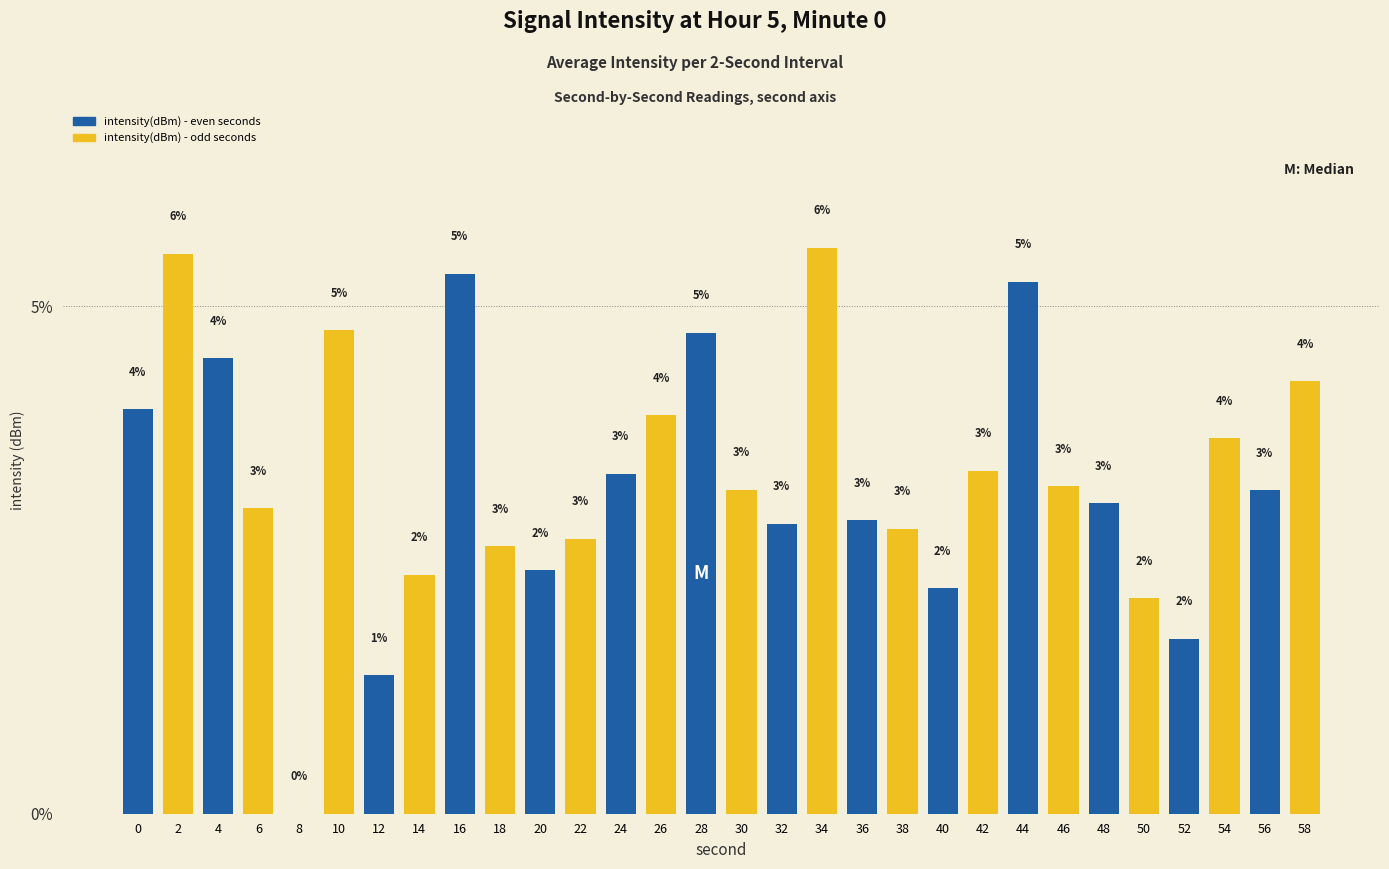

What is the greatest value displayed?

5.6